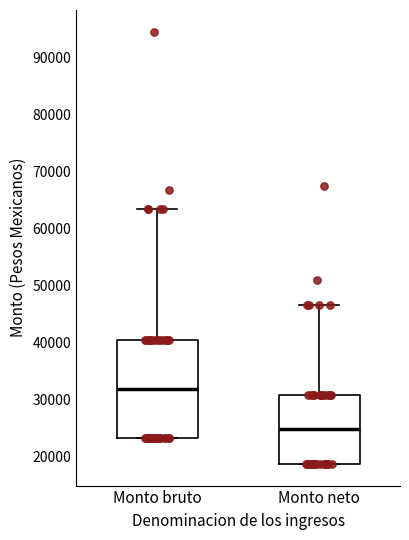

Reading left to right, read every box against the y-axis: the position of its median line, the range the box covers, and the ends of its whiskers. The values are not printed on the chart, so give them approximately, as read against the axis.

Monto bruto: median 32000, box 23000 to 40000, whiskers 23000 to 63000
Monto neto: median 25000, box 19000 to 31000, whiskers 19000 to 47000